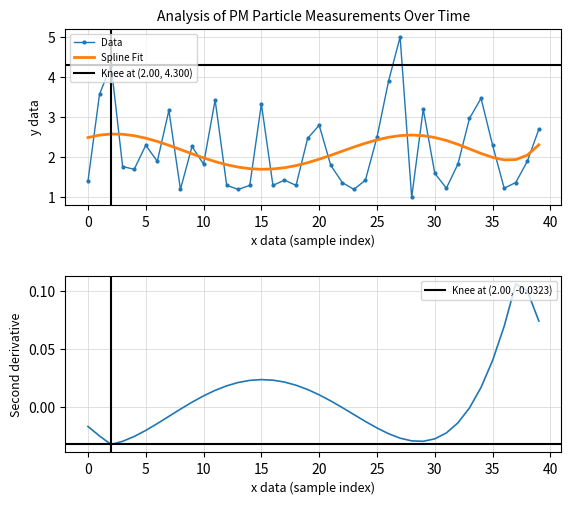

How many data points are above 1?

39